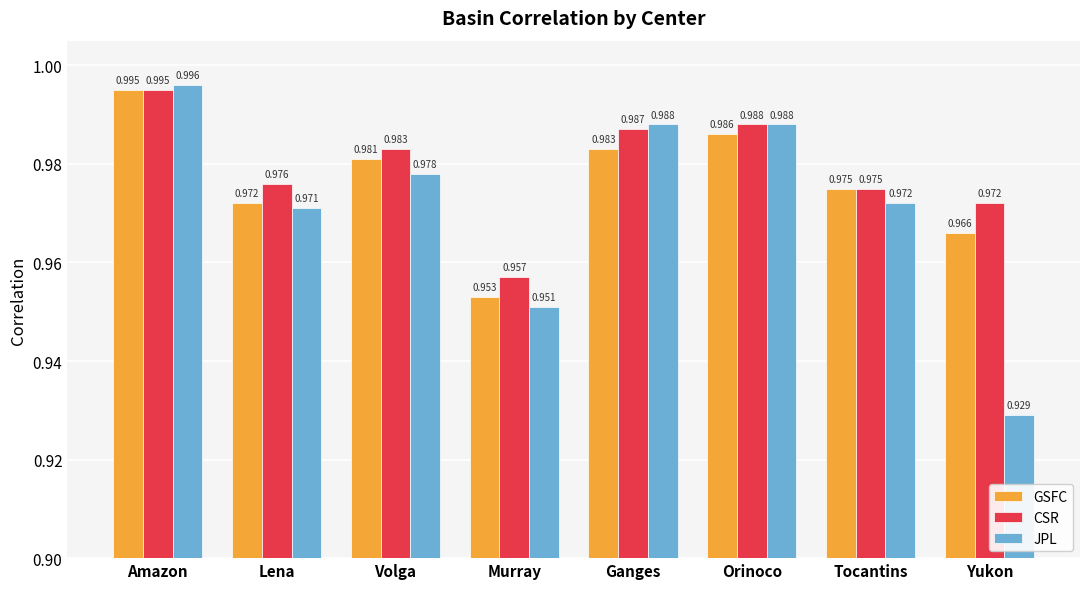

List the series in order of their overall mean, lowest first.

JPL, GSFC, CSR